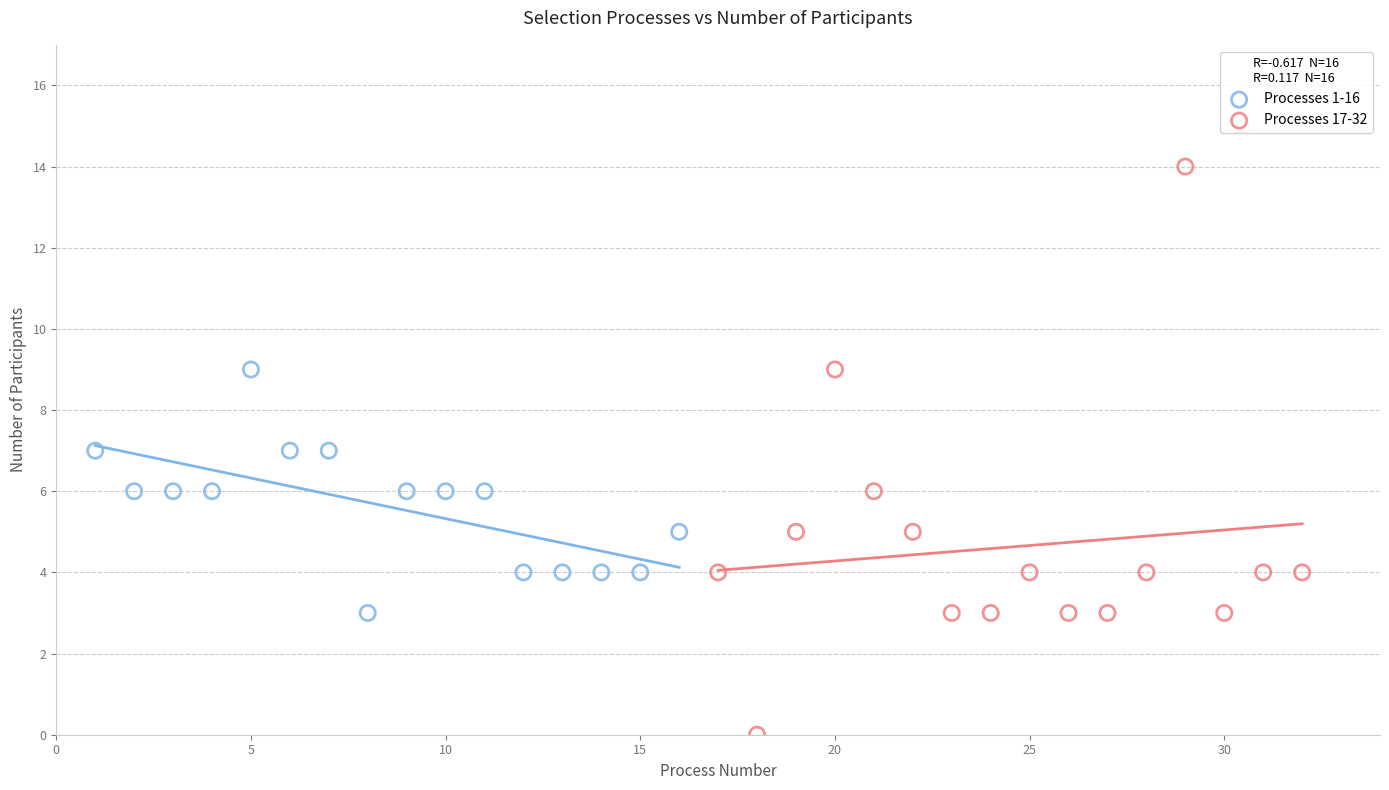

Which series reaches the minimum Y coordinate?

Processes 17-32